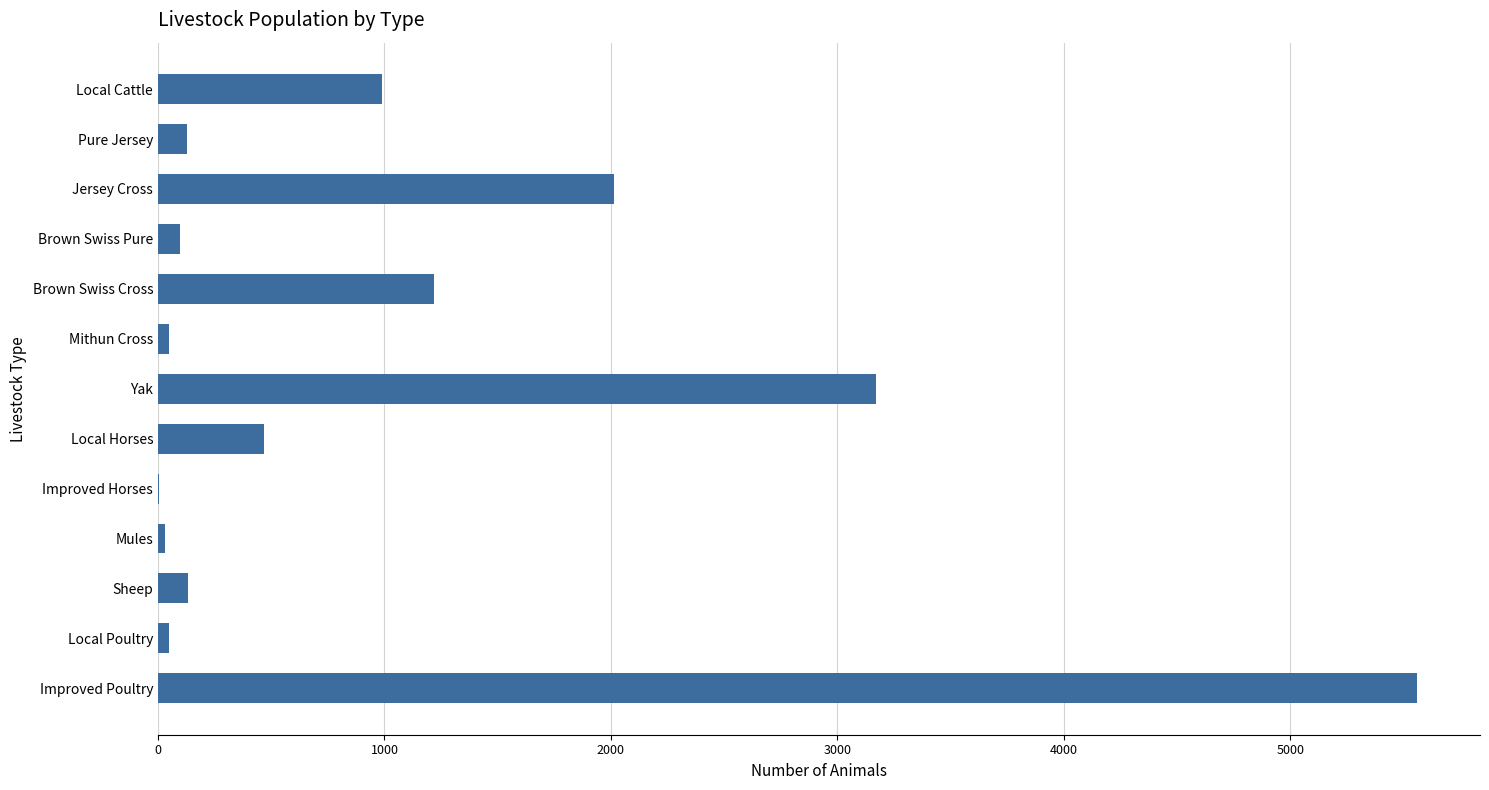

Between Brown Swiss Cross and Local Poultry, which is larger?

Brown Swiss Cross